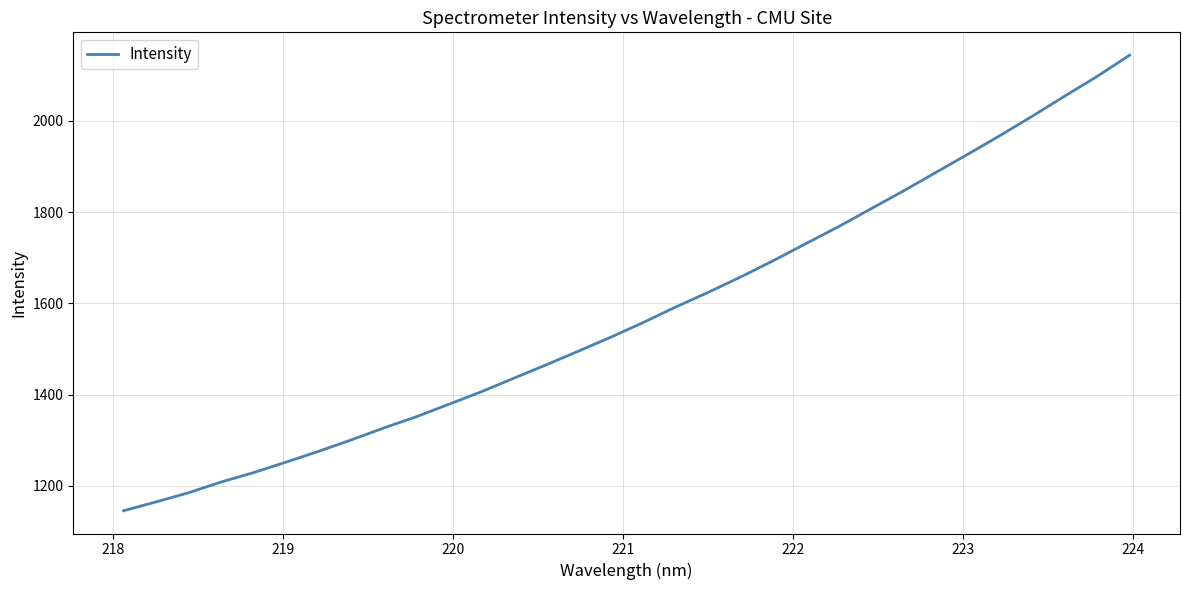

Count the number of values greater than 1558.

16